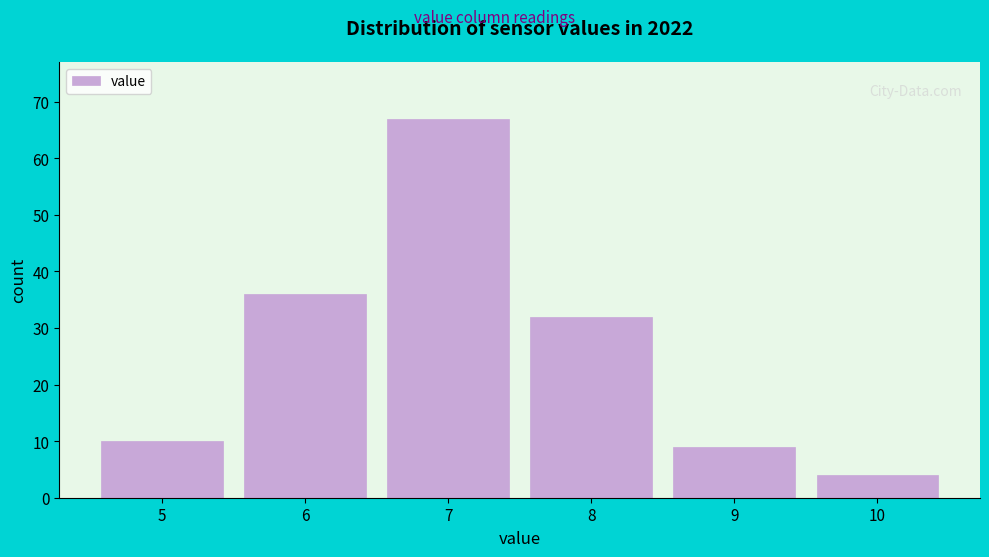

Reading left to right, transcribe all the data shown in this chart.

5=10	6=36	7=67	8=32	9=9	10=4